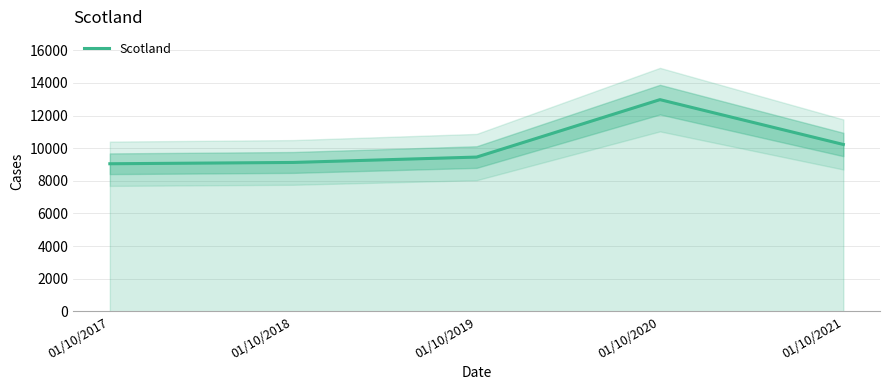

What is the ratio of the value at 01/10/2018 to the value at 01/10/2020?

0.7